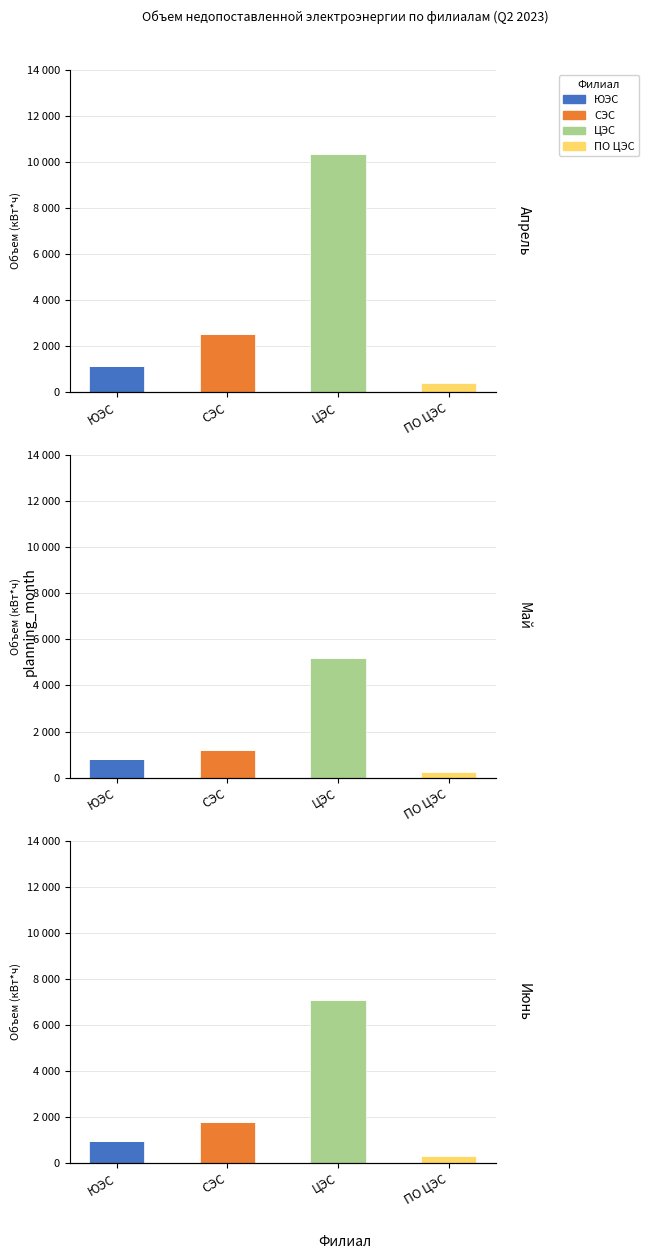

The ГУП "РЭС" РБ ПО ЦЭС series shows 143 at СЭС. True or false?

False